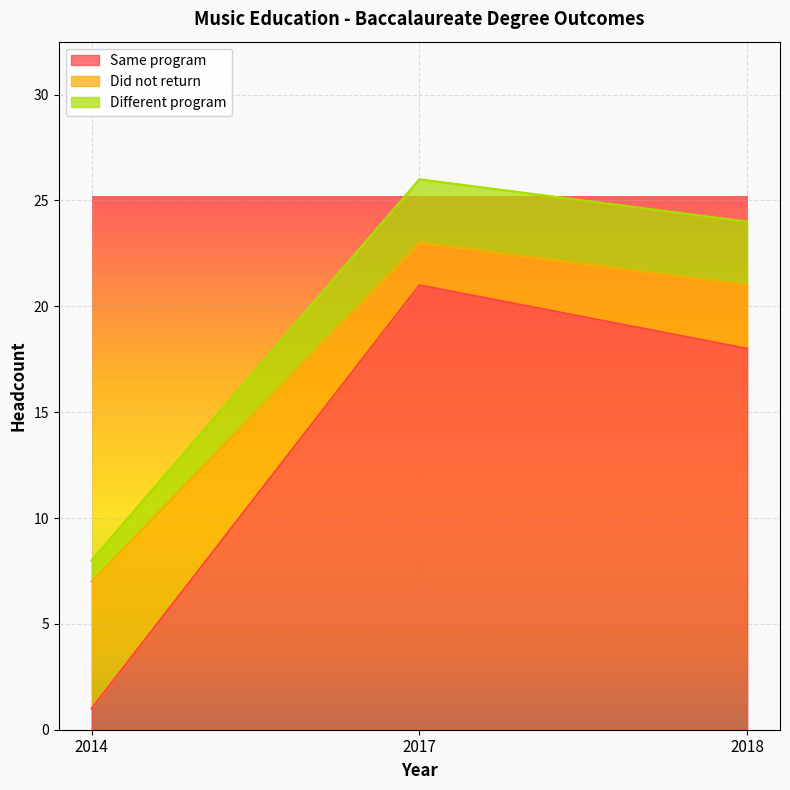

How many data points in Did not return are less than 21?

1